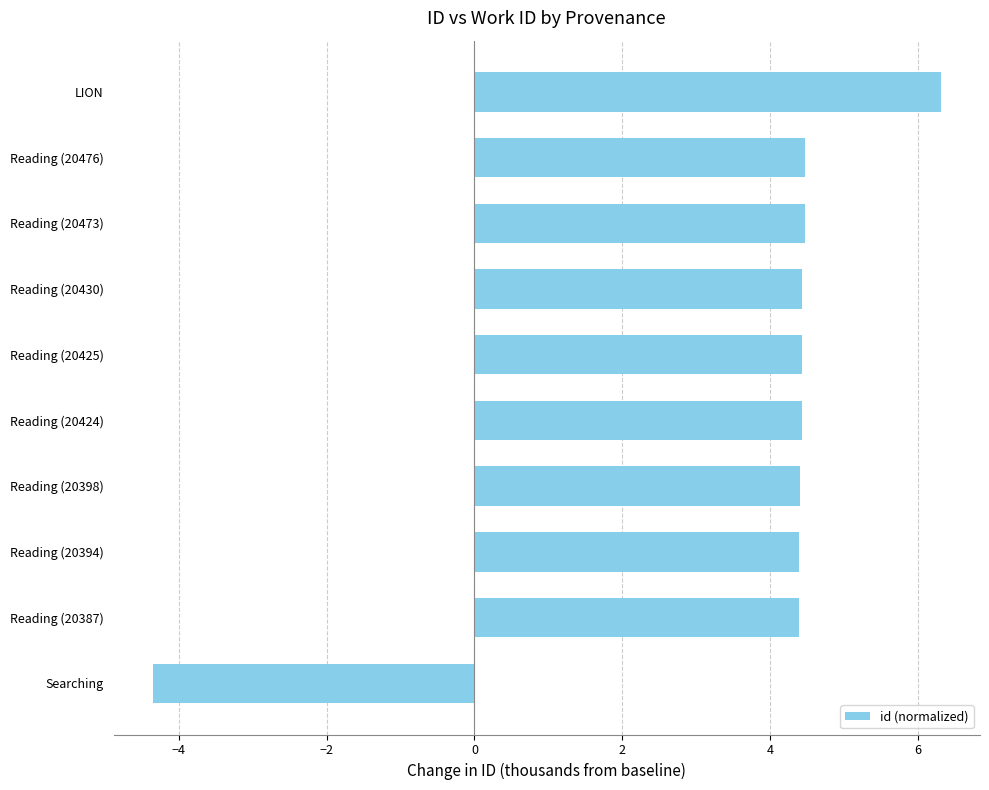

The value at Reading (20387) is 5.8. True or false?

False